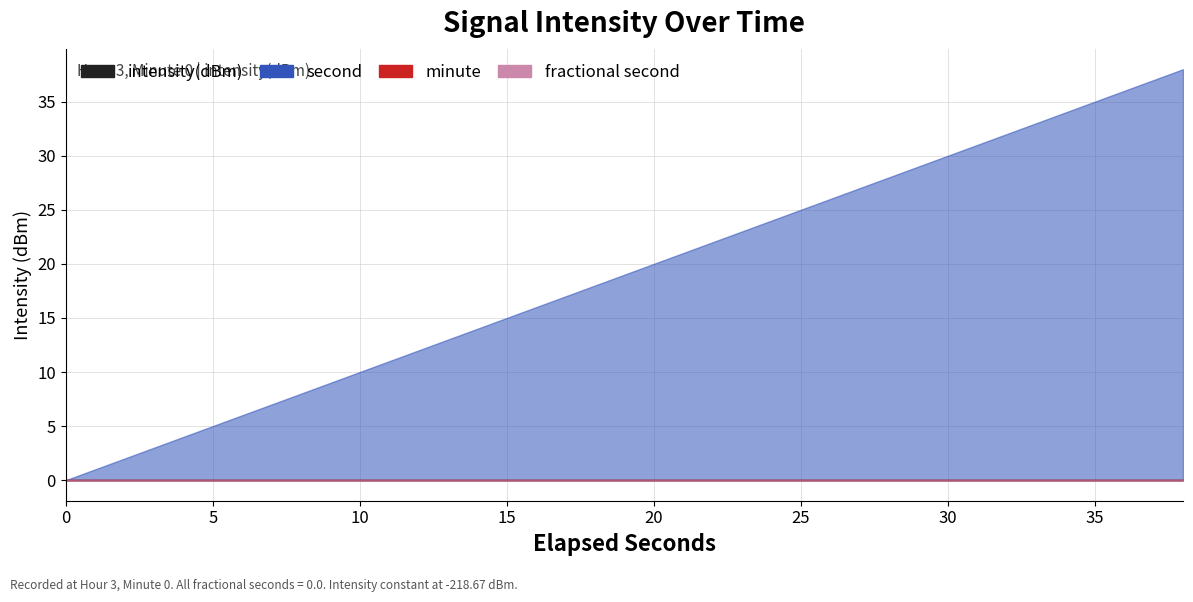

True or false: minute and intensity(dBm) cross at least once.

False